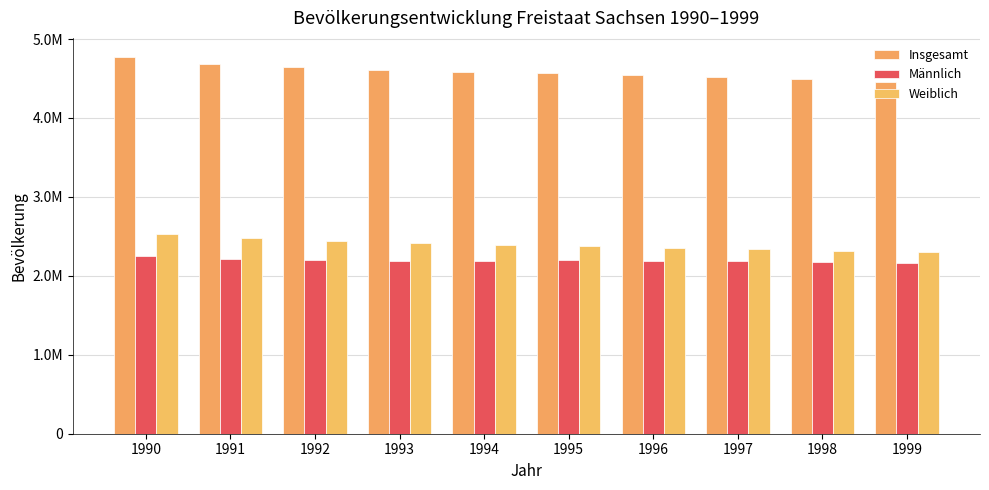

Where is Männlich nearest to the value 2204439?

1992